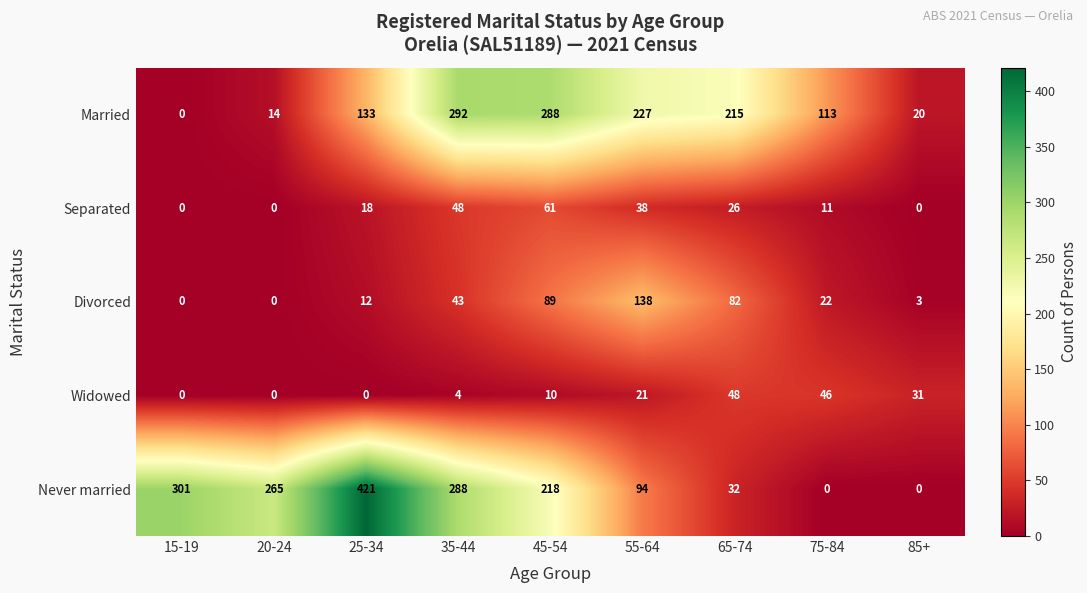

What is the maximum value shown in the chart?

421